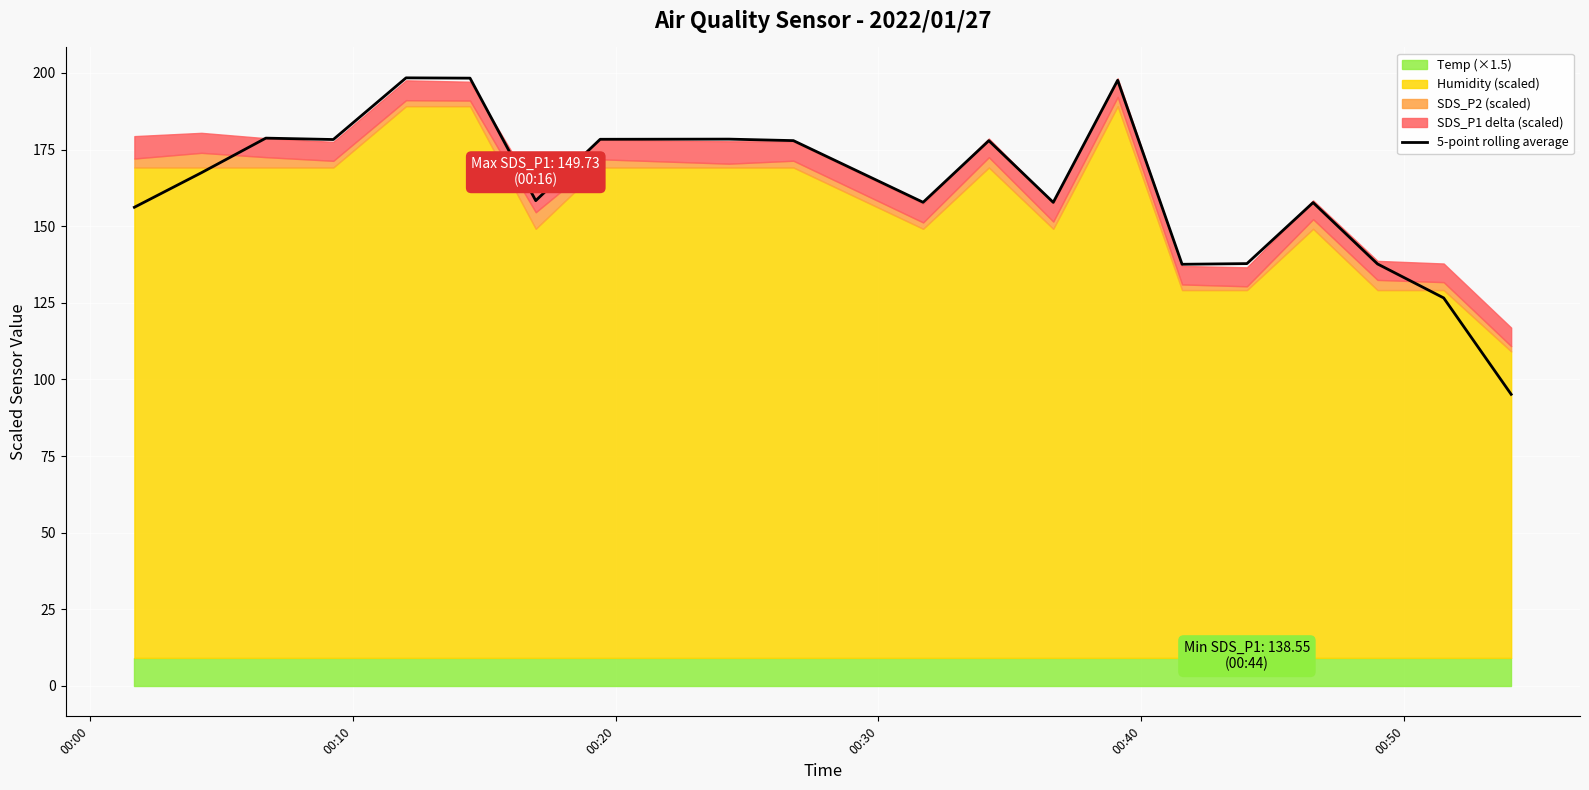

What is the value of the 18th point from the left?

137.7